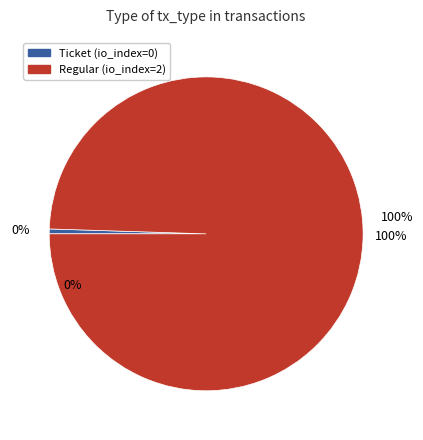

Which slice is the smallest?

Ticket